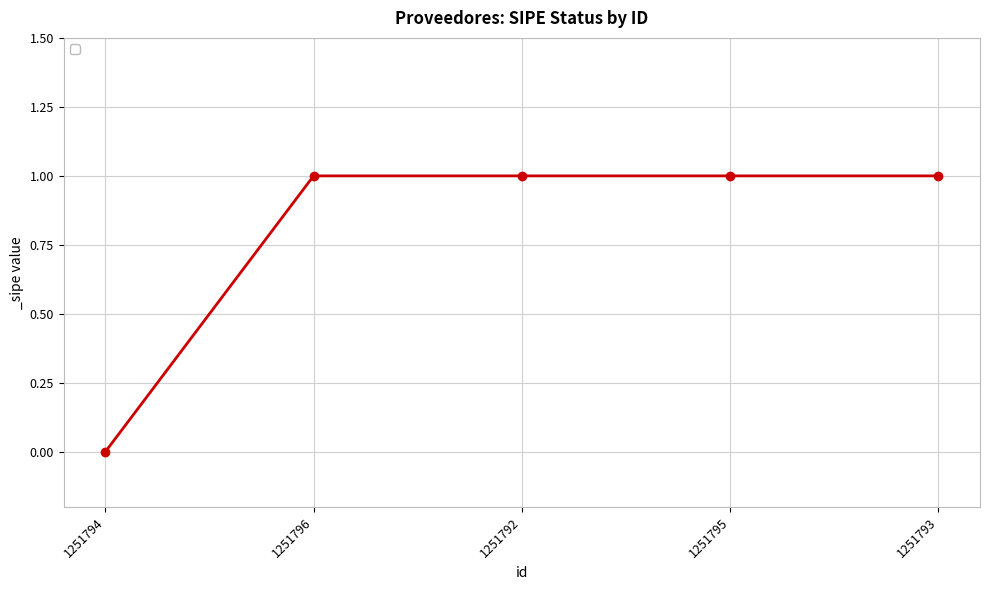

What is the label of the 2nd point from the left?

1251796